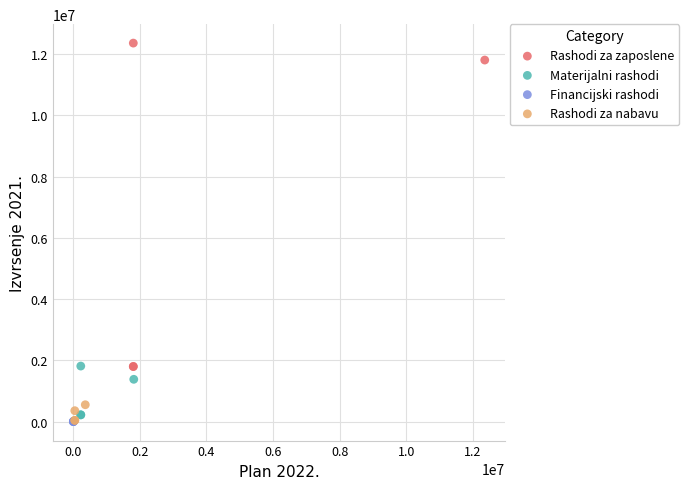

Which series has the widest spread of Y values?

Rashodi za zaposlene